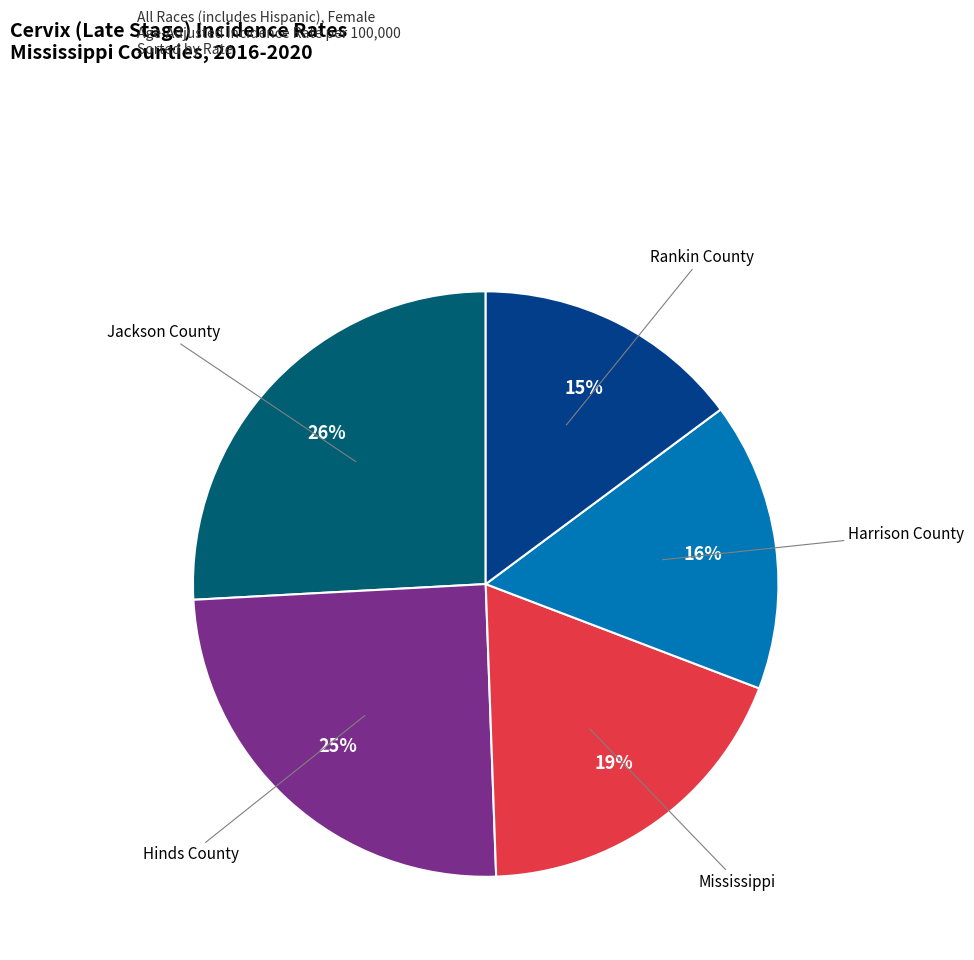

What percentage is the Mississippi slice, to the nearest percent?

19%